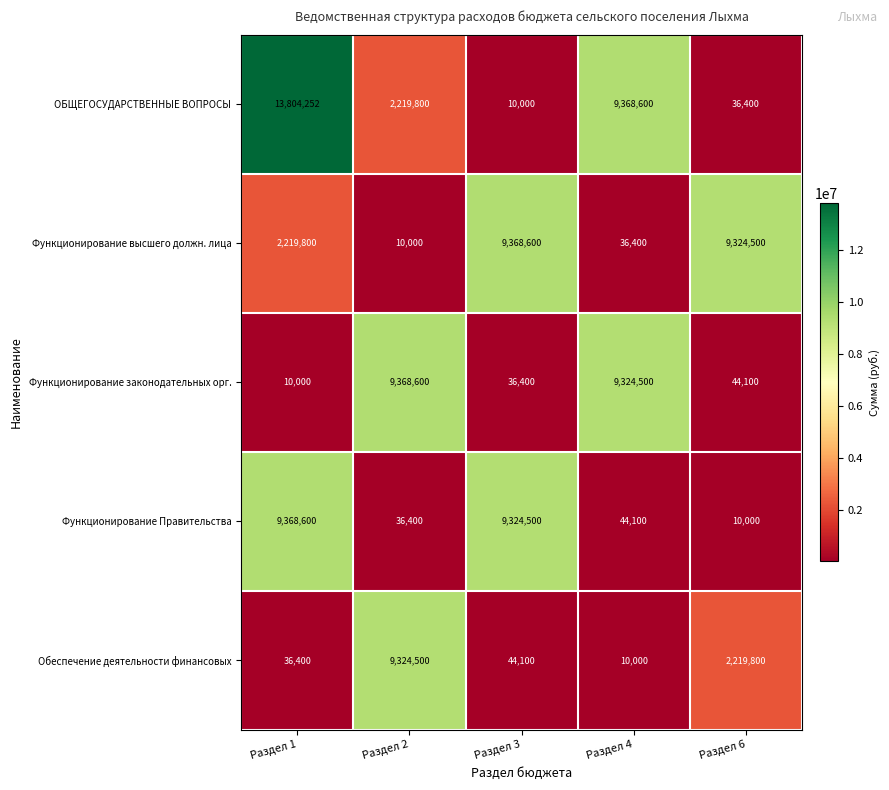

Where is Функционирование высшего должн. лица nearest to the value 4689300?

Раздел 1